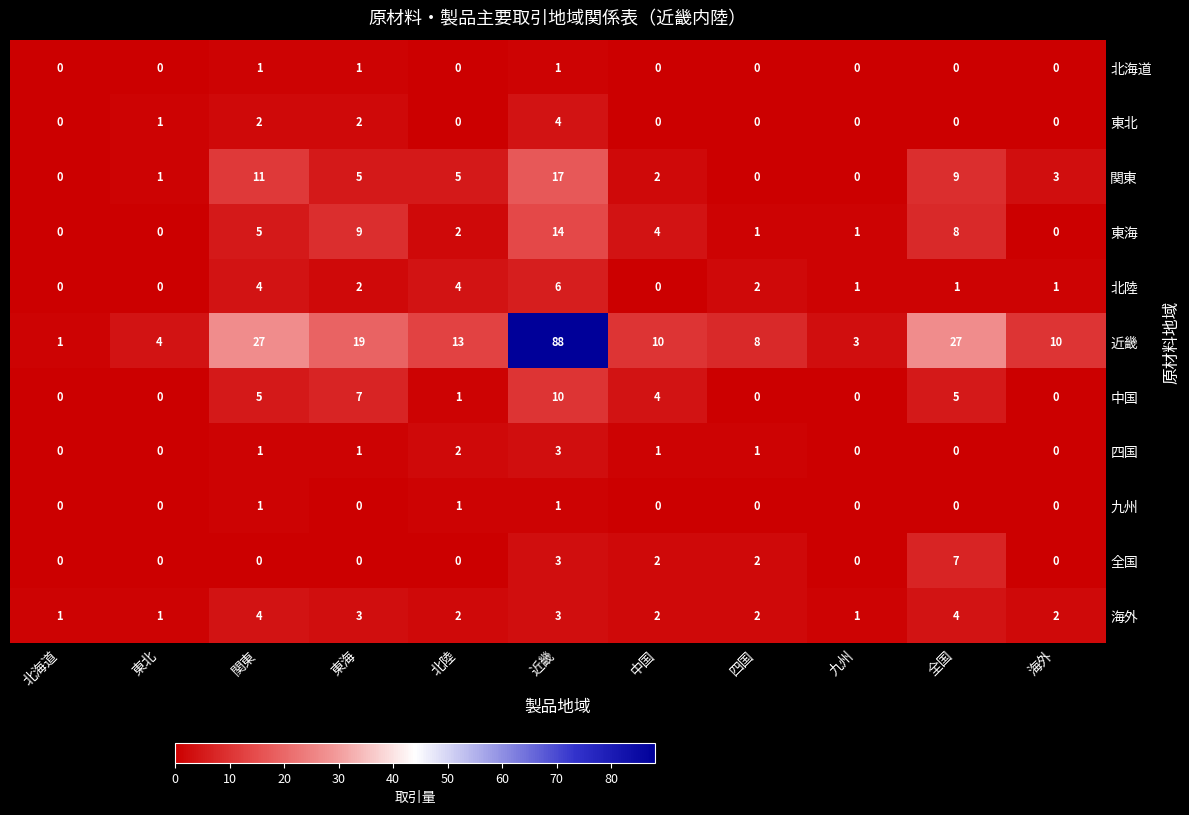

What is the sum of the 東海 values at 九州 and 東海?

10